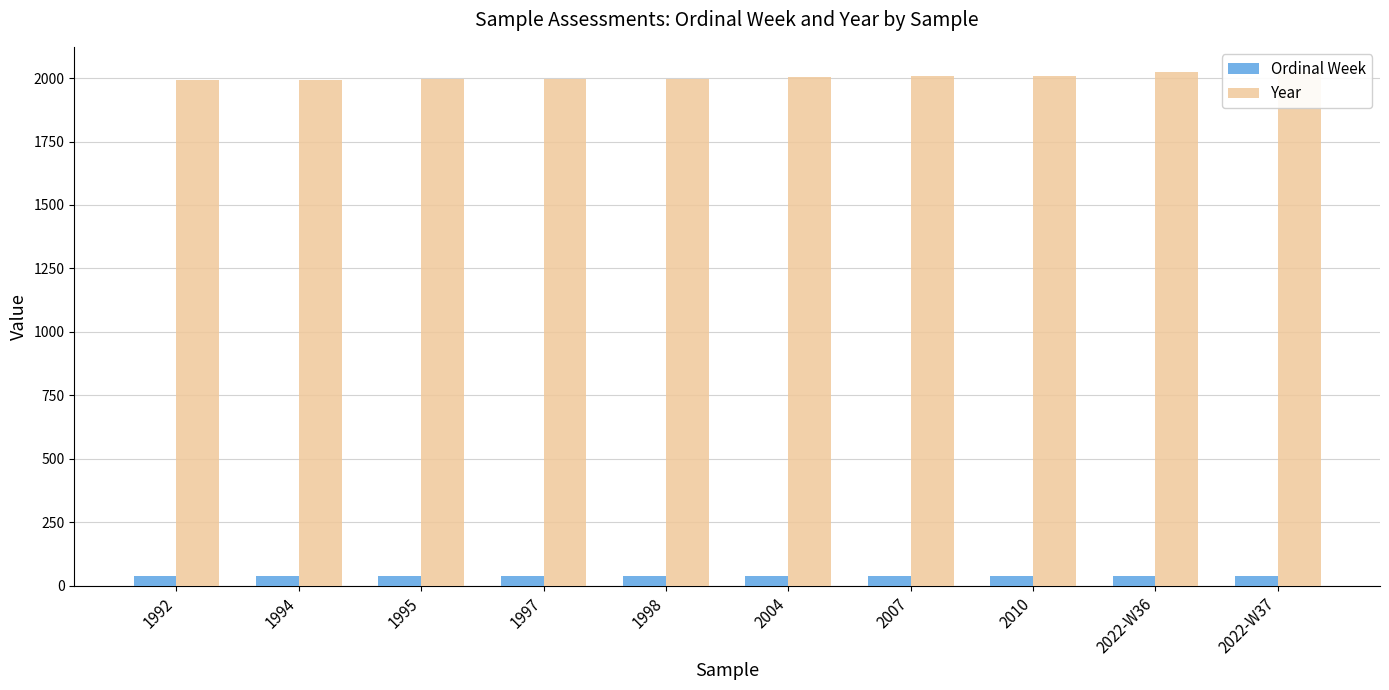

What is the total value across all series at 2004?

2042